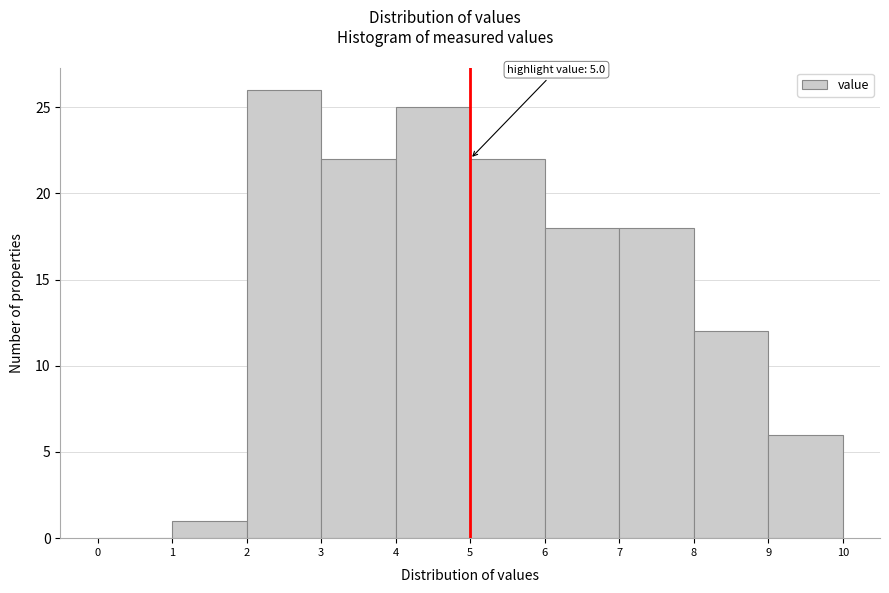

Which range on the x-axis has the tallest bar?

2 to 3